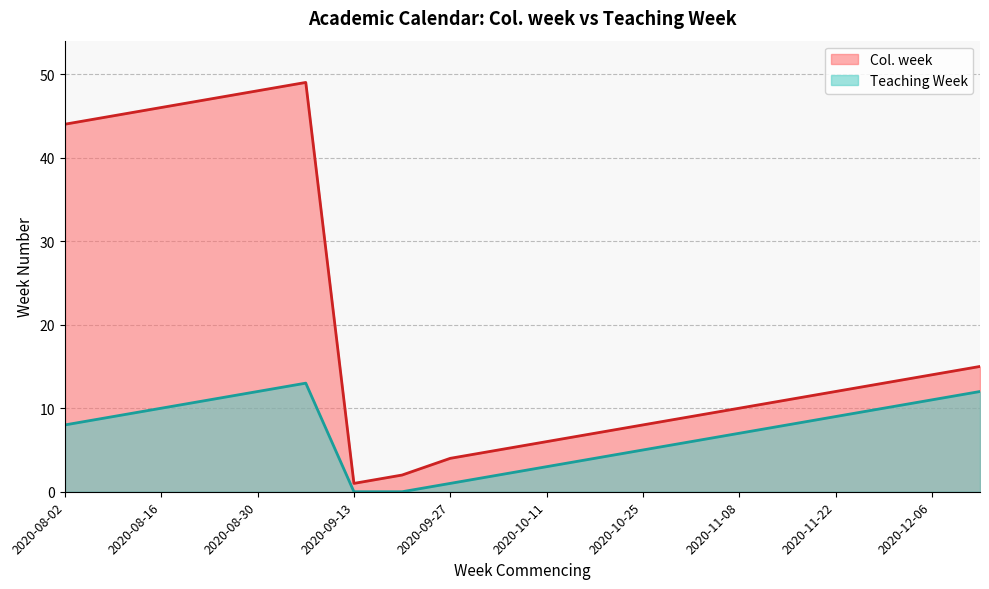

At which label does Col. week reach its minimum?

2020-09-13